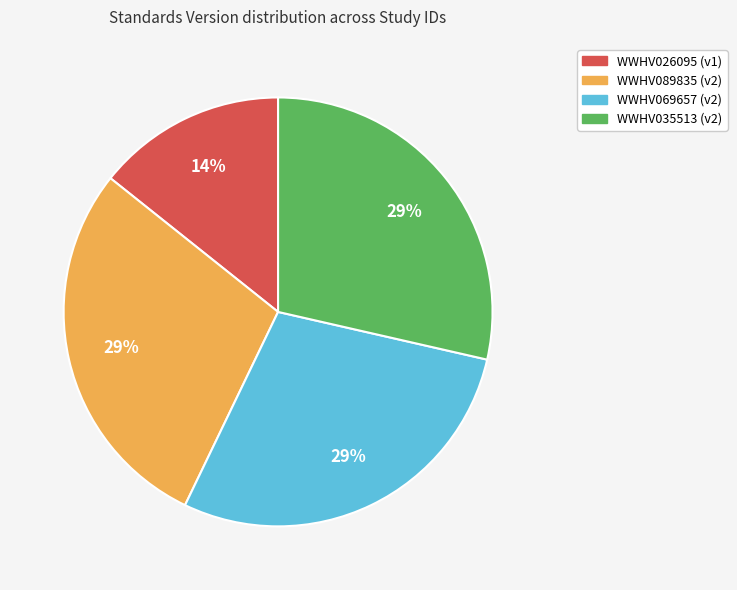

The WWHV035513 slice represents 20% of the pie. True or false?

False